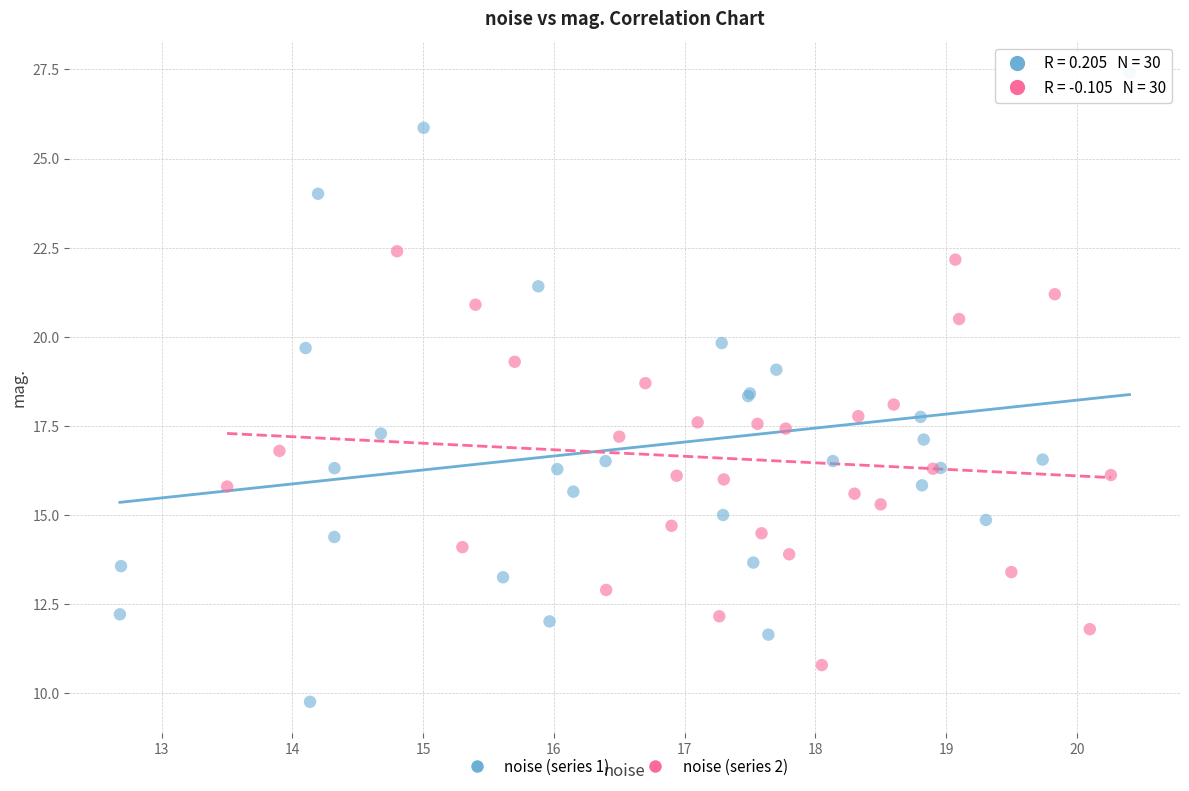

Which series reaches the maximum Y coordinate?

noise (series 1)